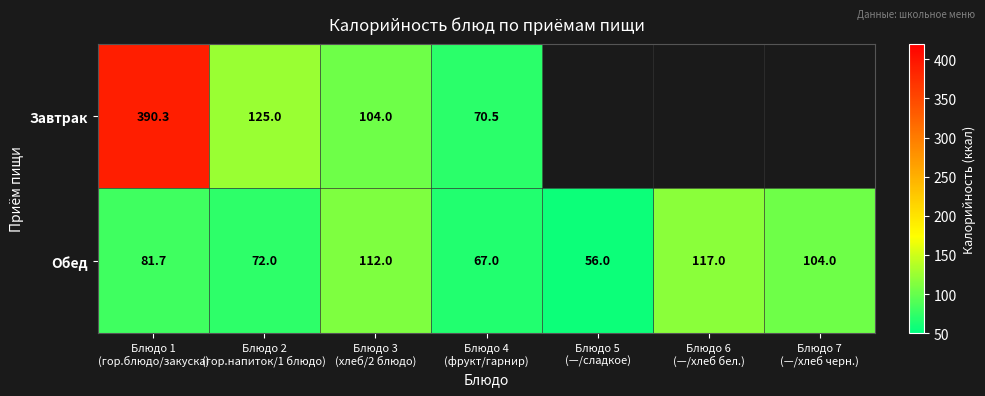

What is the maximum value for Обед?

117.0